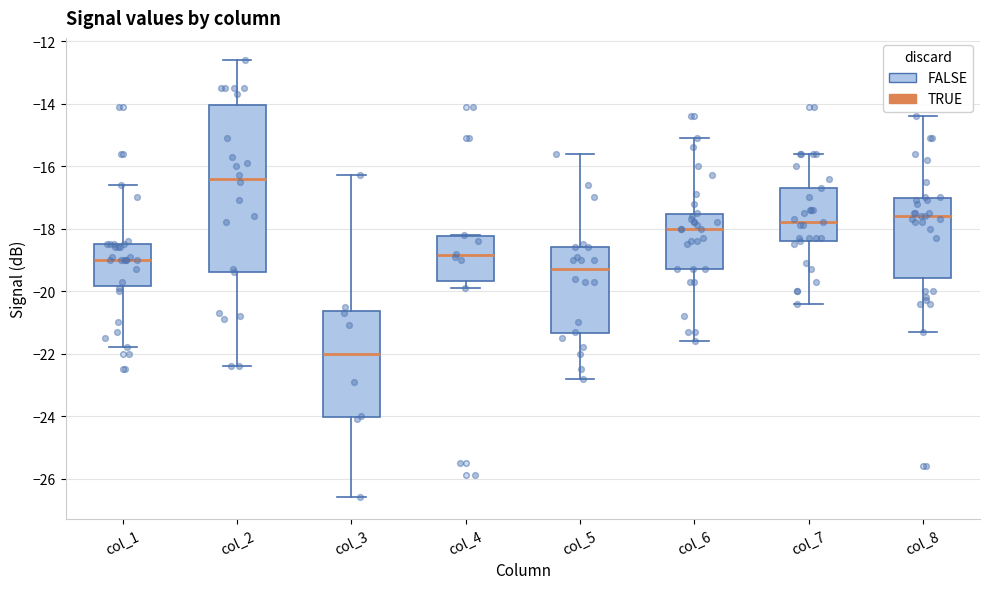

Reading left to right, transcribe this box plot: for each box, give where its median line is, the range the box spans, and where its two whiskers end, as read against the y-axis. The values are not printed on the chart, so give them approximately, as read against the axis.

col_1: median -19.0, box -19.8 to -18.4, whiskers -21.8 to -16.6
col_2: median -16.4, box -19.4 to -14.0, whiskers -22.4 to -12.6
col_3: median -22.0, box -24.0 to -20.6, whiskers -26.6 to -16.2
col_4: median -18.8, box -19.6 to -18.2, whiskers -19.8 to -18.2
col_5: median -19.2, box -21.4 to -18.6, whiskers -22.8 to -15.6
col_6: median -18.0, box -19.2 to -17.6, whiskers -21.6 to -15.0
col_7: median -17.8, box -18.4 to -16.6, whiskers -20.4 to -15.6
col_8: median -17.6, box -19.6 to -17.0, whiskers -21.2 to -14.4